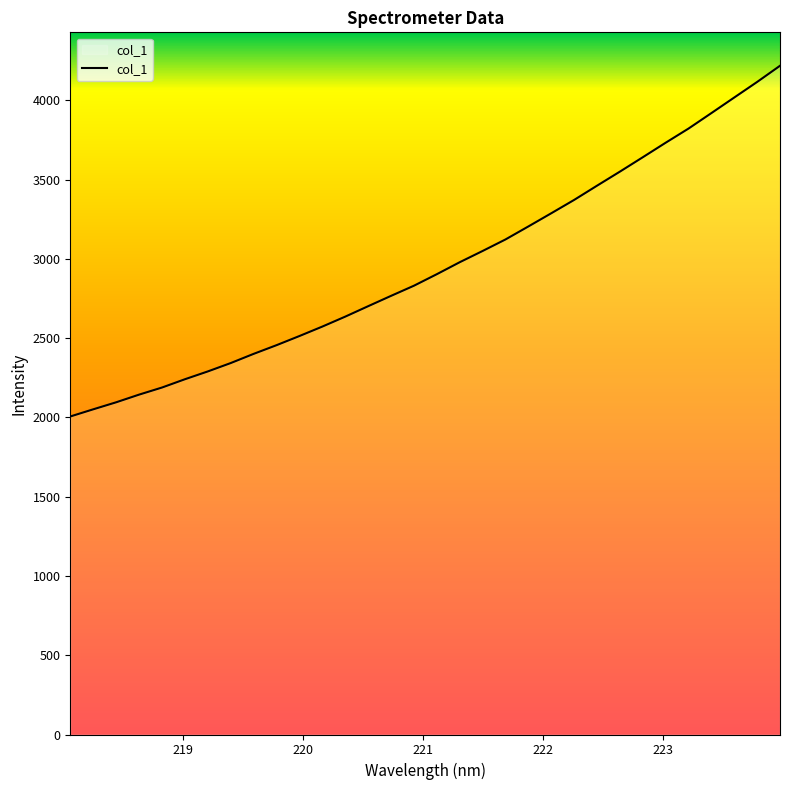

What is the difference between the maximum and minimum values?

2212.4